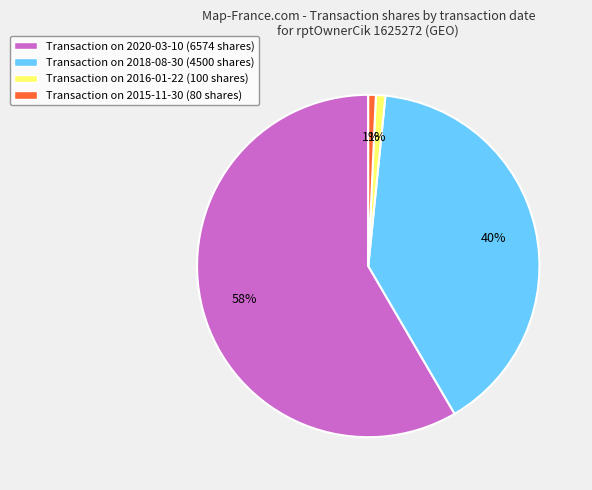

Does any single category account for the majority?

Yes